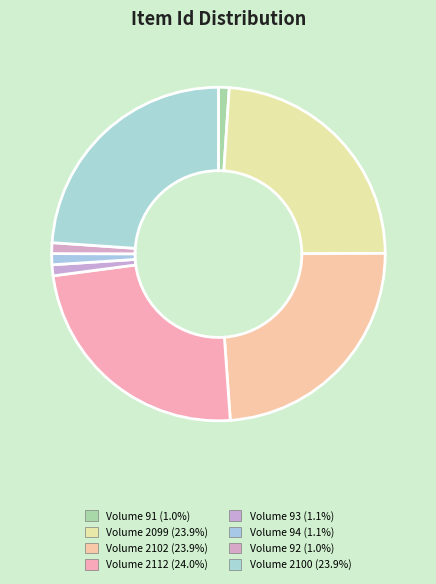

Is it true that Volume 93 is 1% of the pie?

True